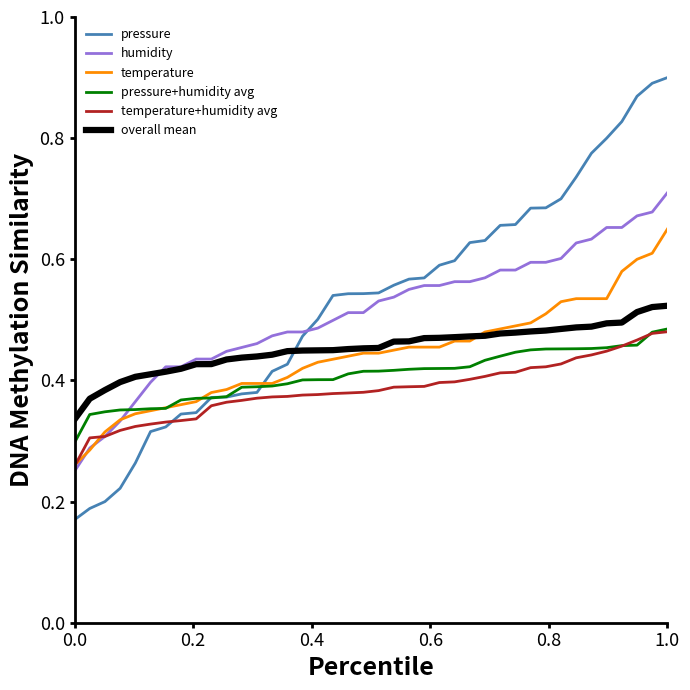

How many lines are shown in the chart?

6